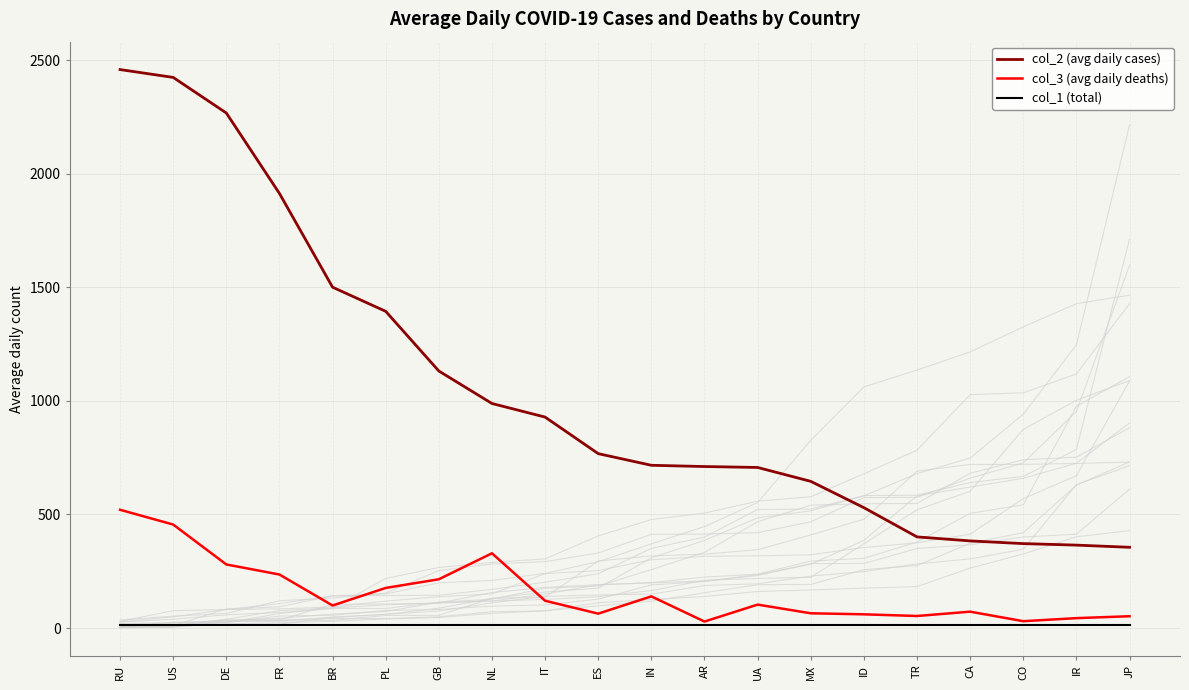

List the labels in order of col_3 (avg daily deaths) value, smallest first.

AR, CO, IR, JP, TR, ID, ES, MX, CA, BR, UA, IT, IN, PL, GB, FR, DE, NL, US, RU